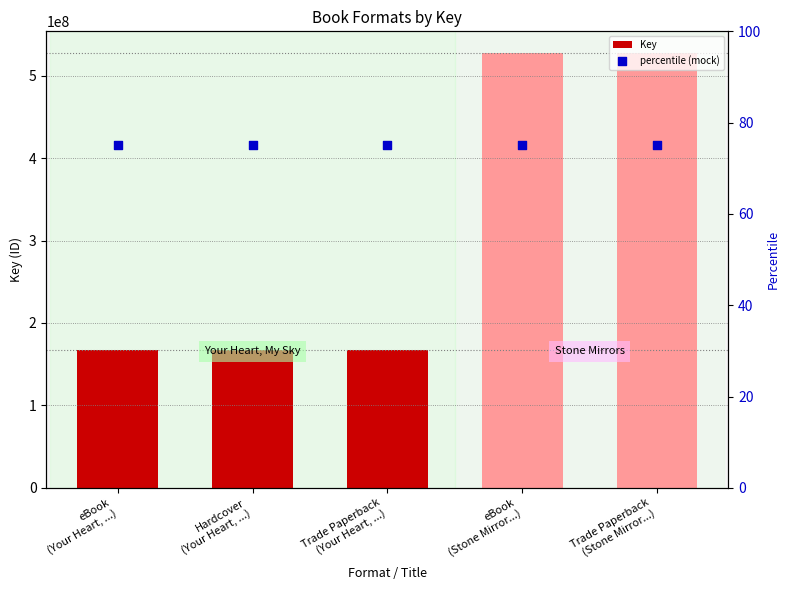

Which series has the widest spread of Y values?

Key